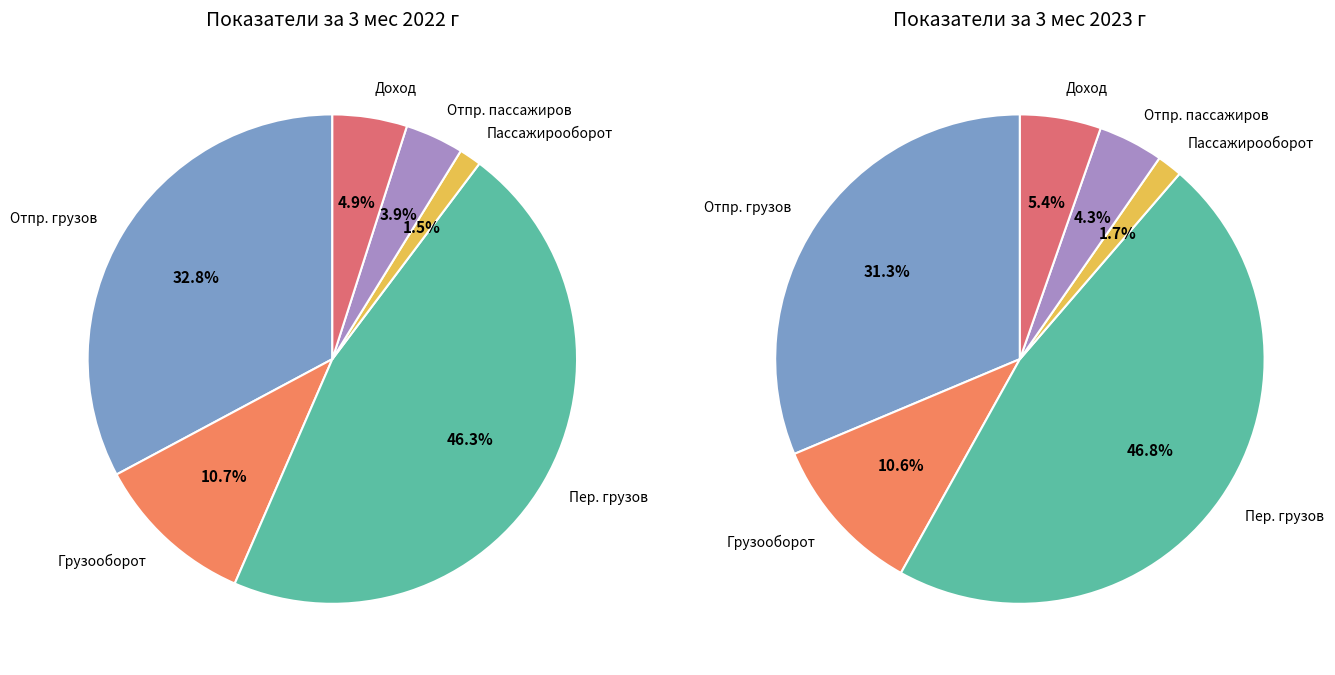

Which category has the smallest portion of the pie?

Пассажирооборот, млн. пасс-км